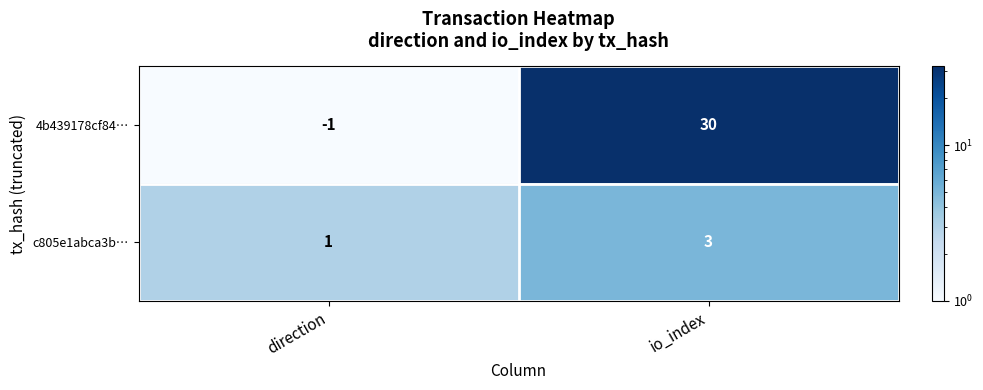

The value of c805e1abca3b… at direction is 2. True or false?

False